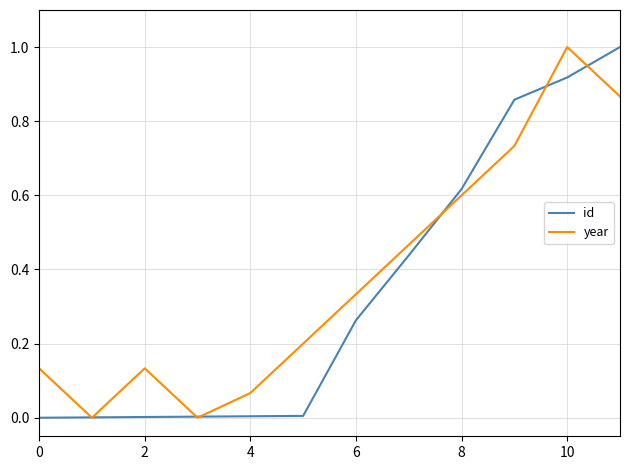

What is the highest value of the id series?

1.0